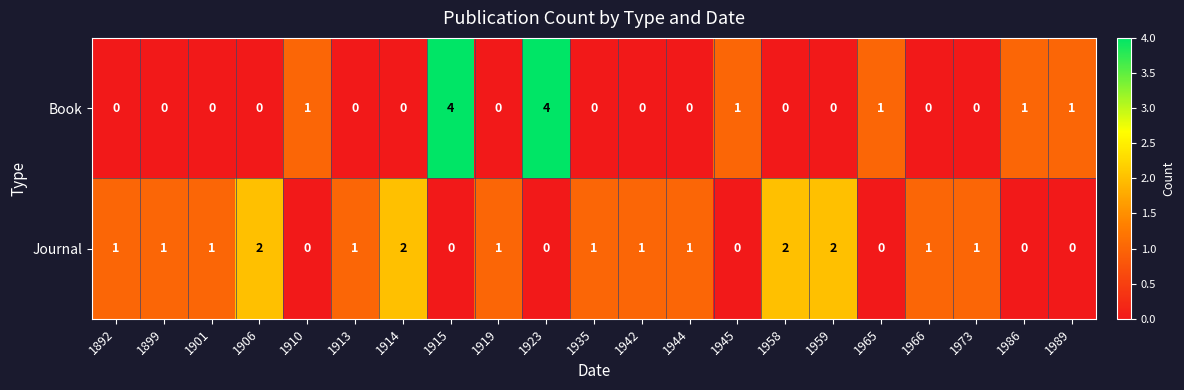

What is the difference between the Book values at 1915 and 1945?

3